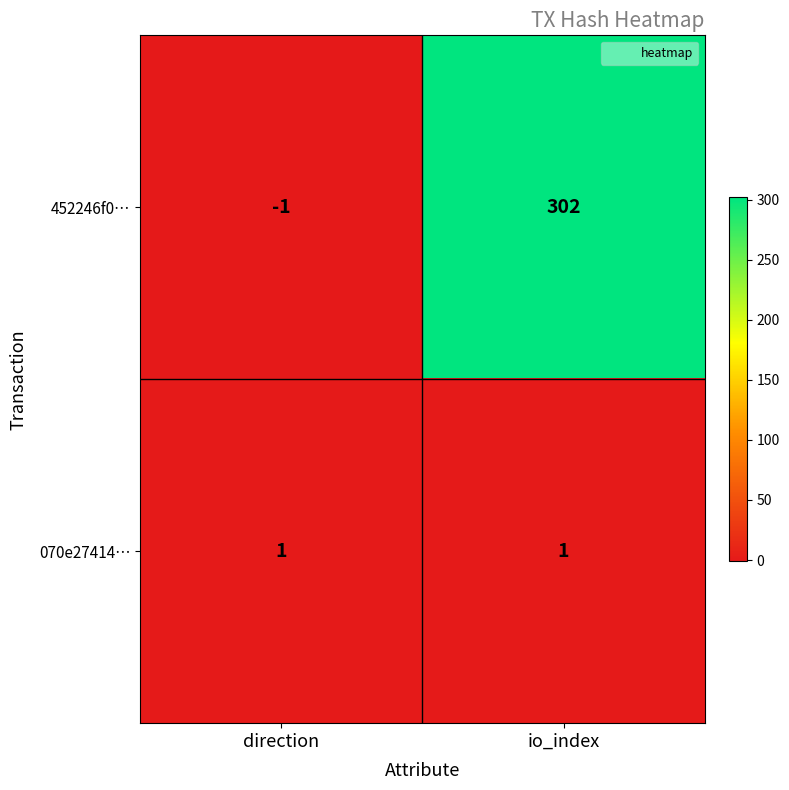

Reading right to left, transcribe all the data shown in this chart.

452246f0…: 302	-1
070e27414…: 1	1